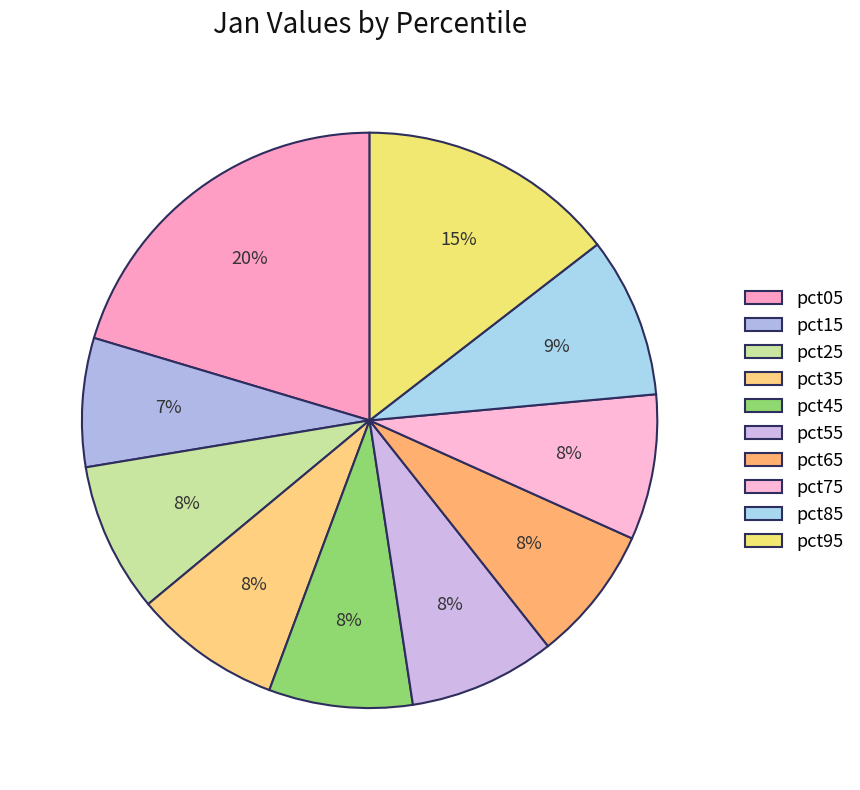

What percentage is the pct15 slice, to the nearest percent?

7%